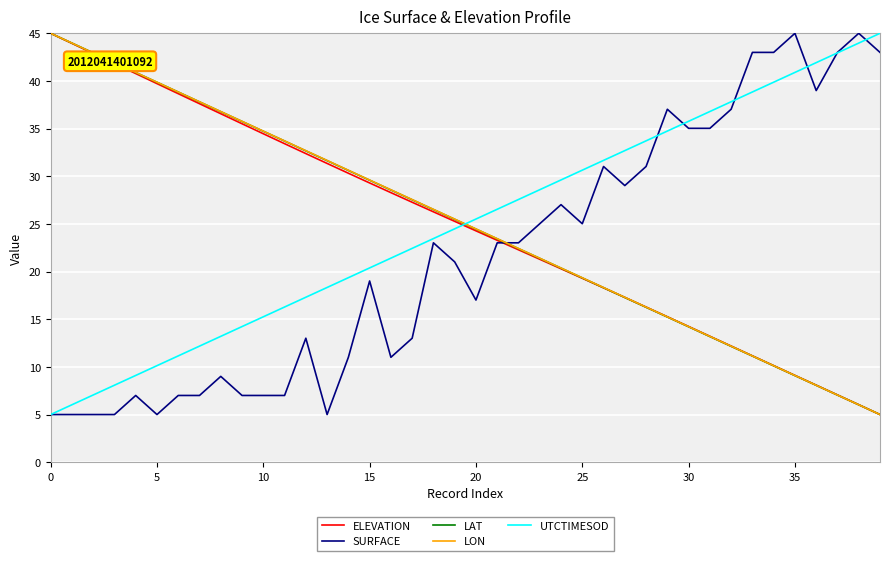

After their last crossing, which series has the higher values: ELEVATION or UTCTIMESOD?

UTCTIMESOD